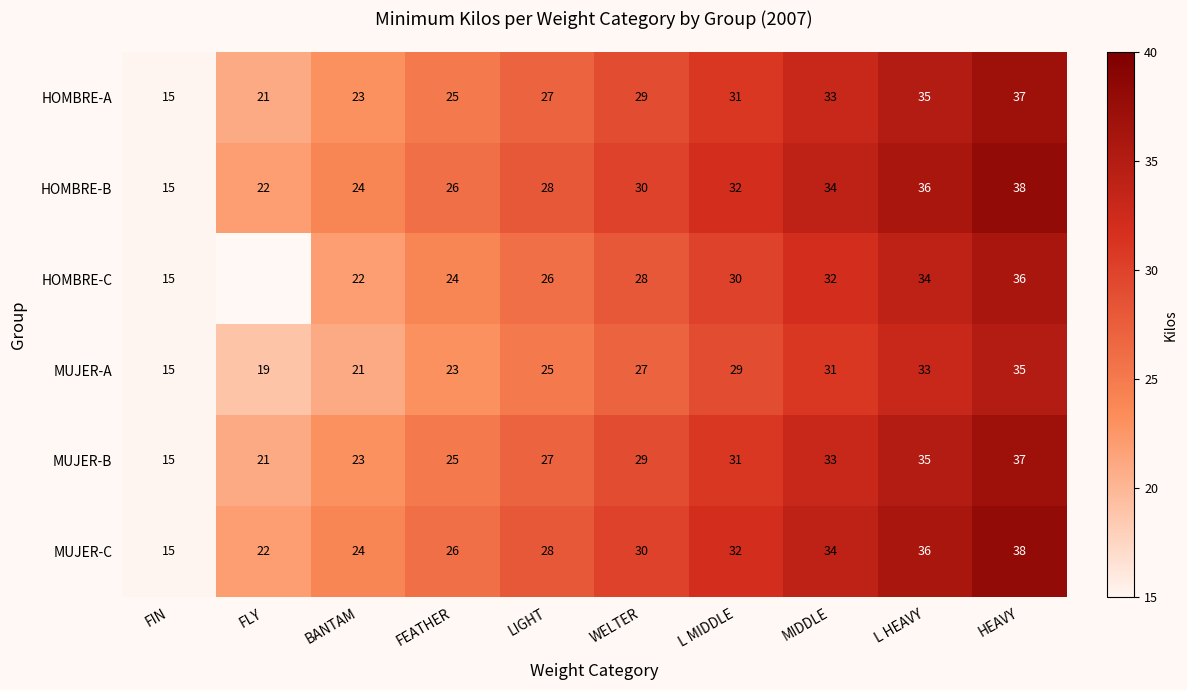

What is the sum of all HOMBRE-B values?

285